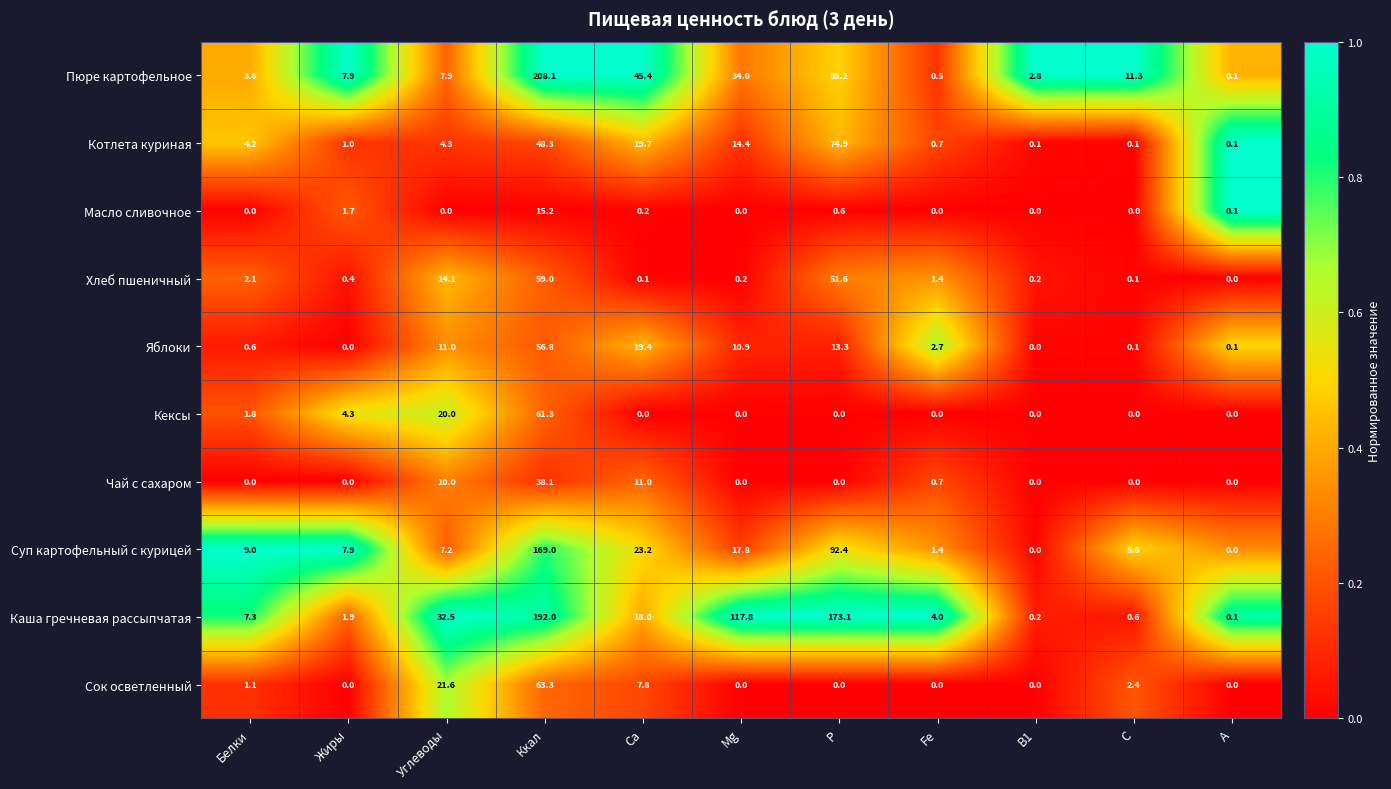

At which category is the sum across all series the highest?

Ккал